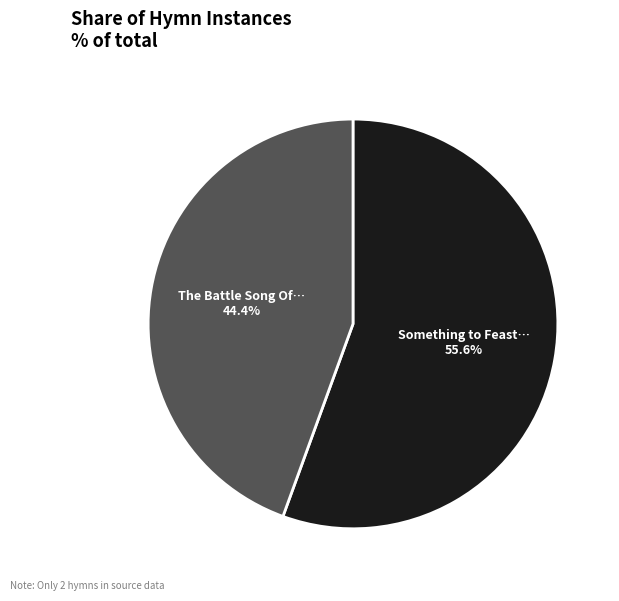

Is there any slice that represents more than half of the pie?

Yes